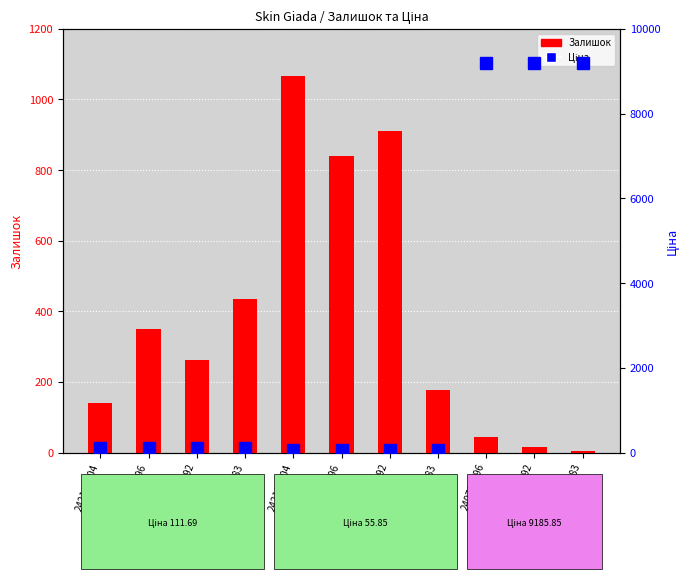

What is the difference between the maximum and second lowest values in the Залишок series?

1051.0